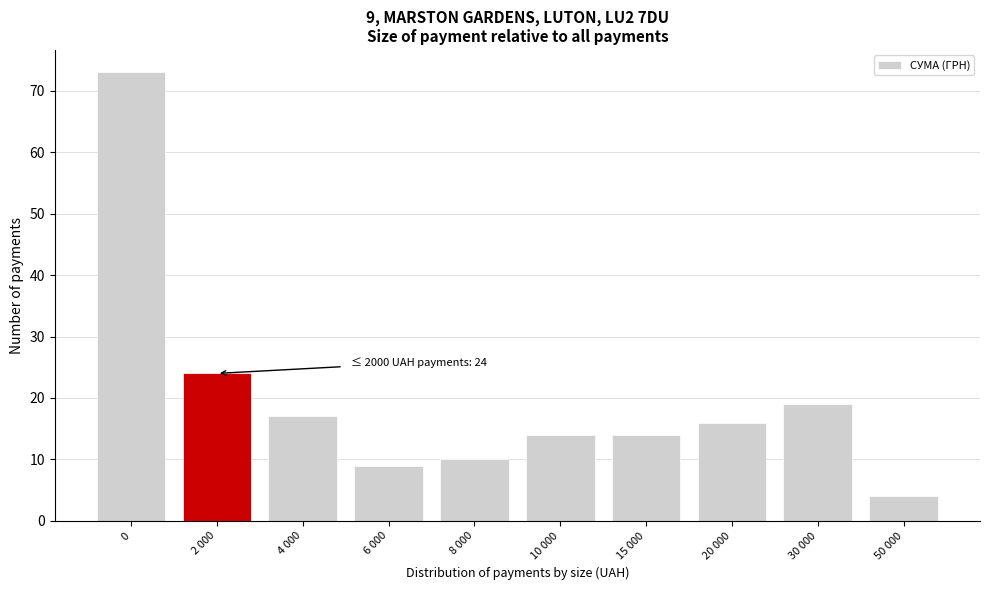

Reading right to left, extract all data points from this chart.

4	19	16	14	14	10	9	17	24	73